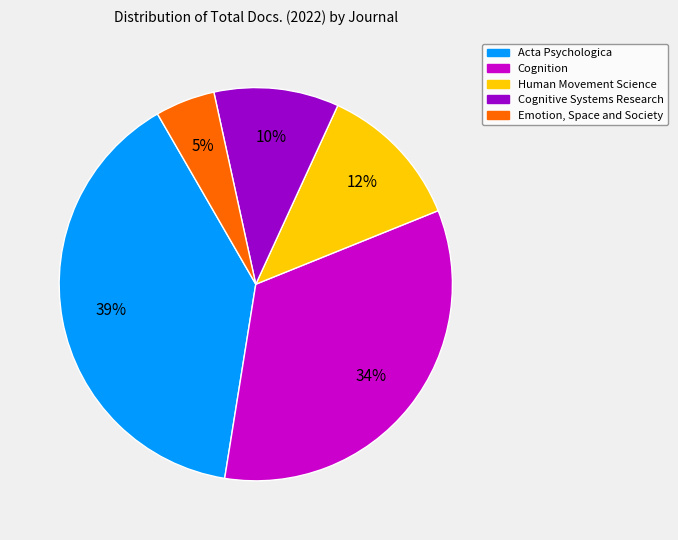

How many segments does this pie chart have?

5